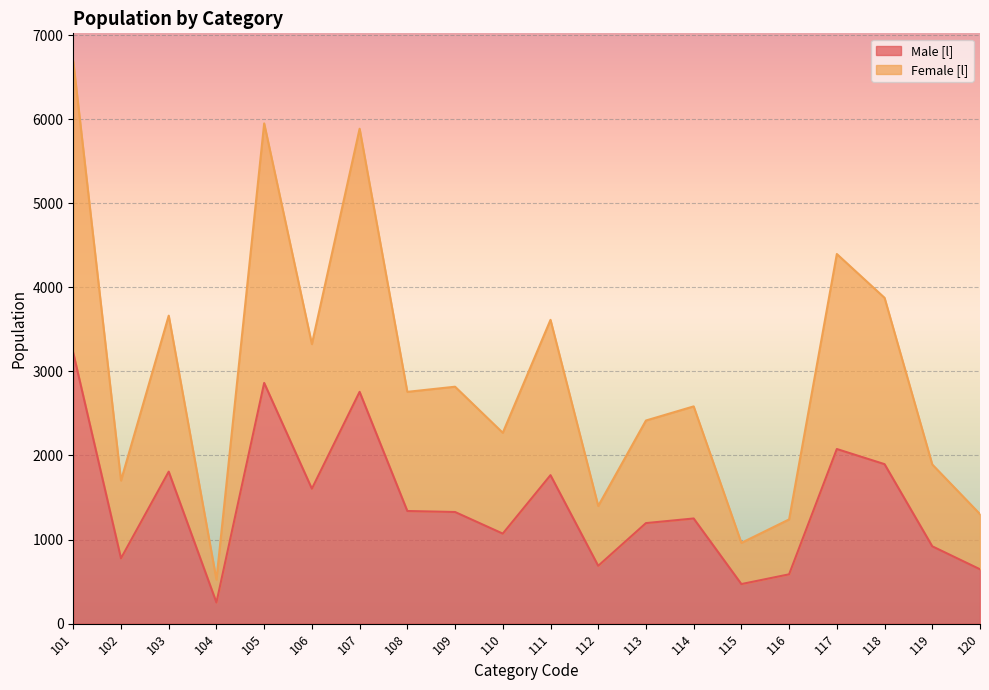

At which category does the chart reach its minimum across all series?

104